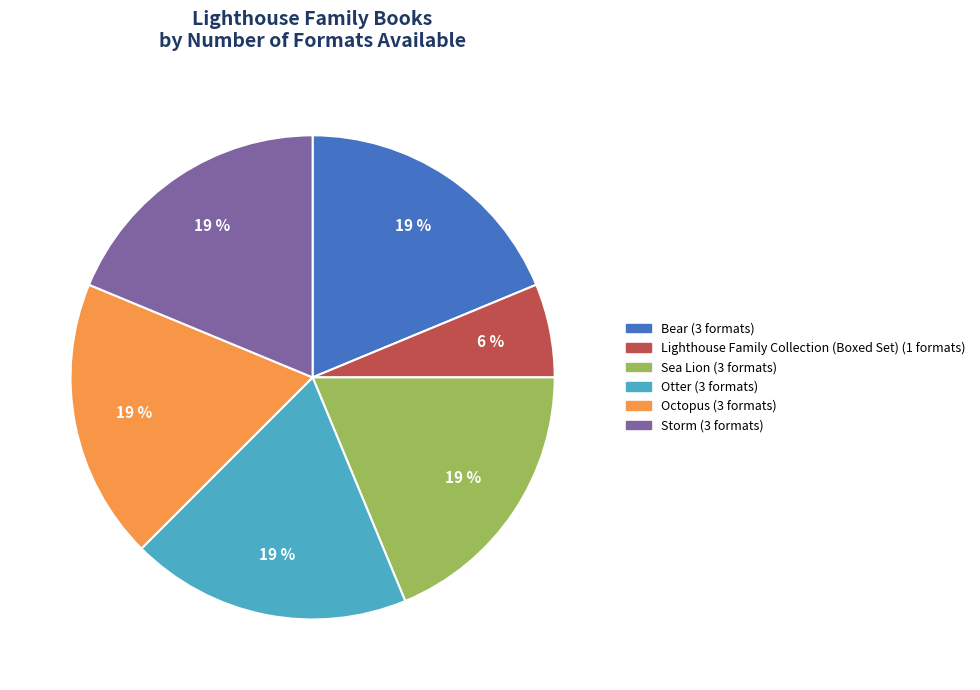

Which has a higher value, Storm or Lighthouse Family Collection (Boxed Set)?

Storm